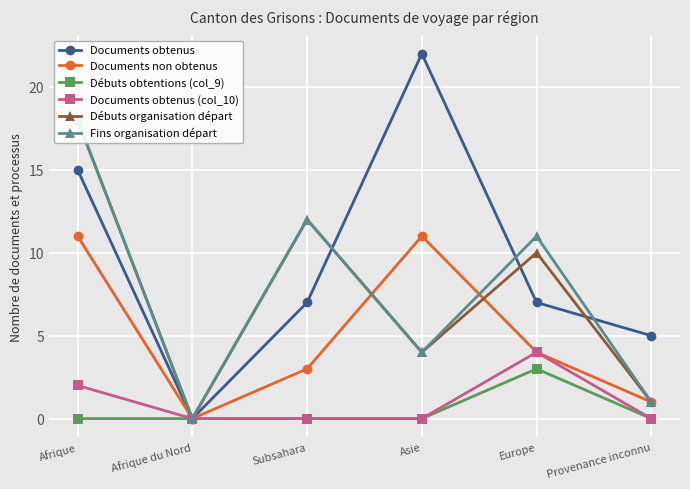

What are all the series names shown in the legend?

Documents obtenus, Documents non obtenus, Débuts obtentions (col_9), Documents obtenus (col_10), Débuts organisation départ, Fins organisation départ